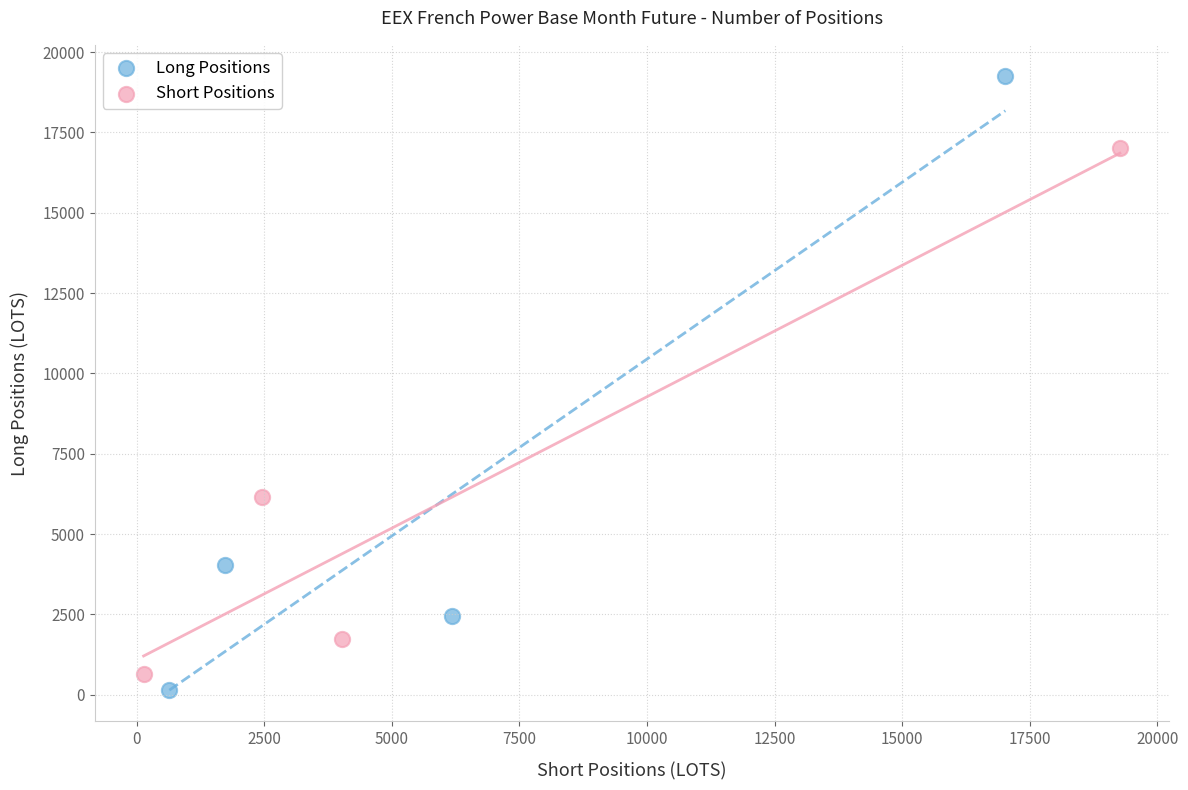

Which series has the widest spread of Y values?

Long Positions